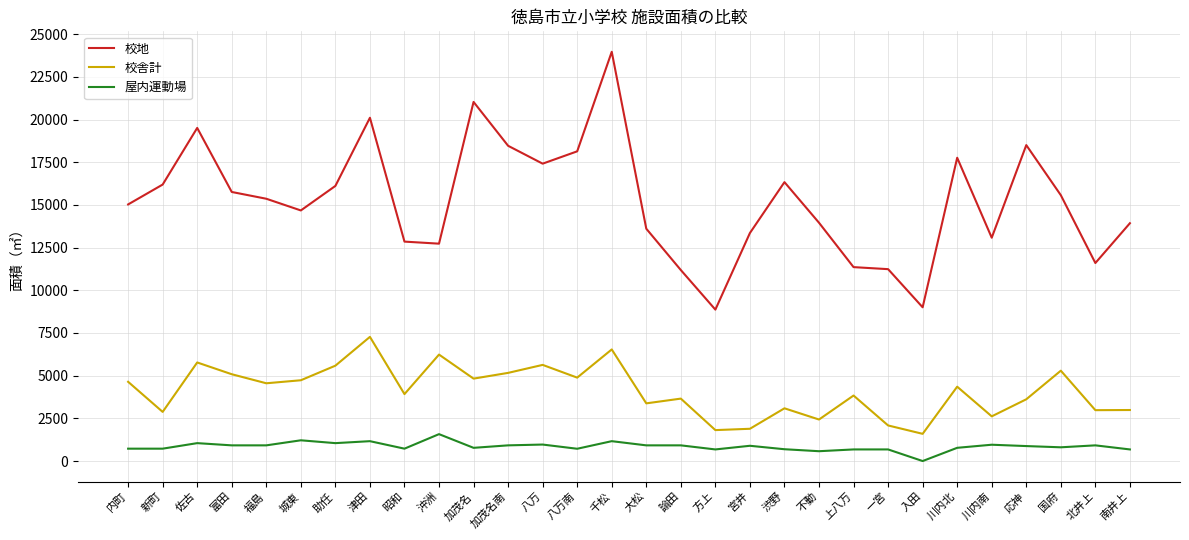

What is the difference between the 屋内運動場 values at 宮井 and 福島?

25